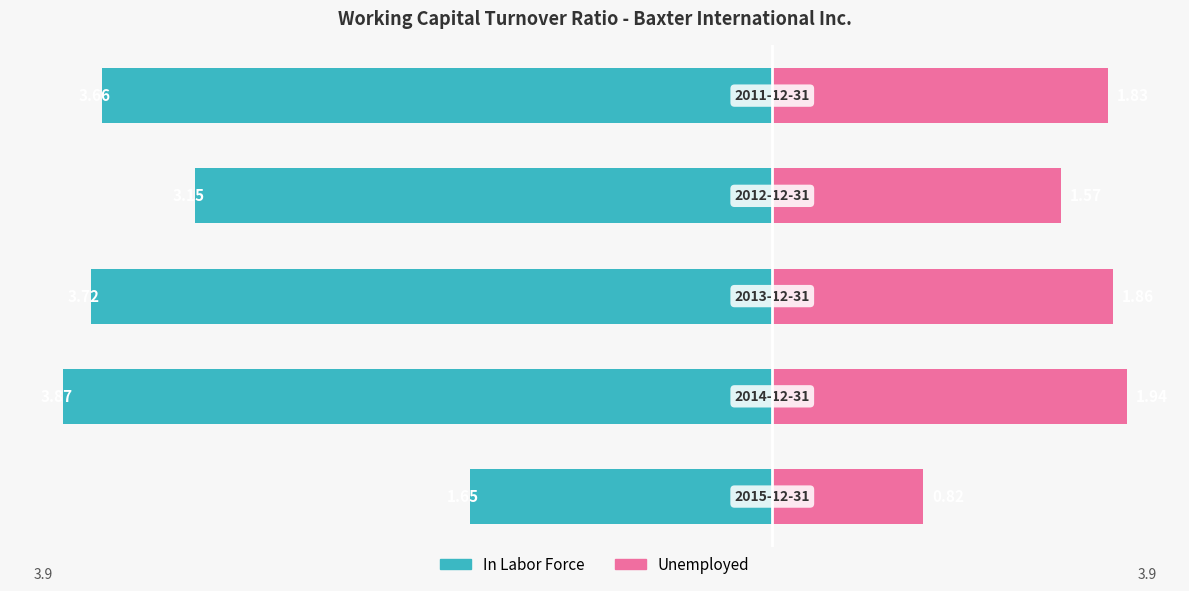

What are all the series names shown in the legend?

In Labor Force, Unemployed